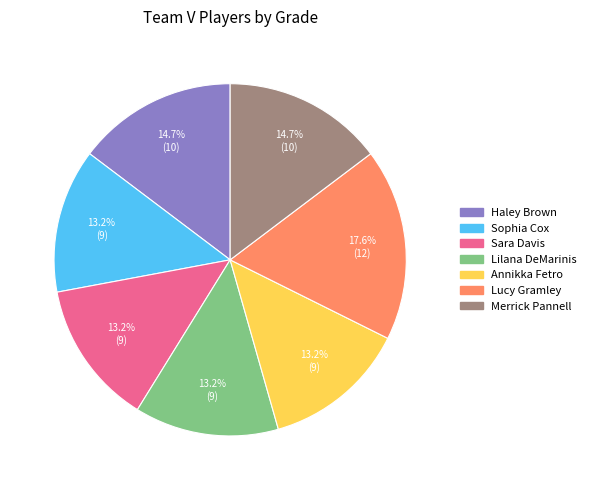

Is there a majority slice in this chart?

No